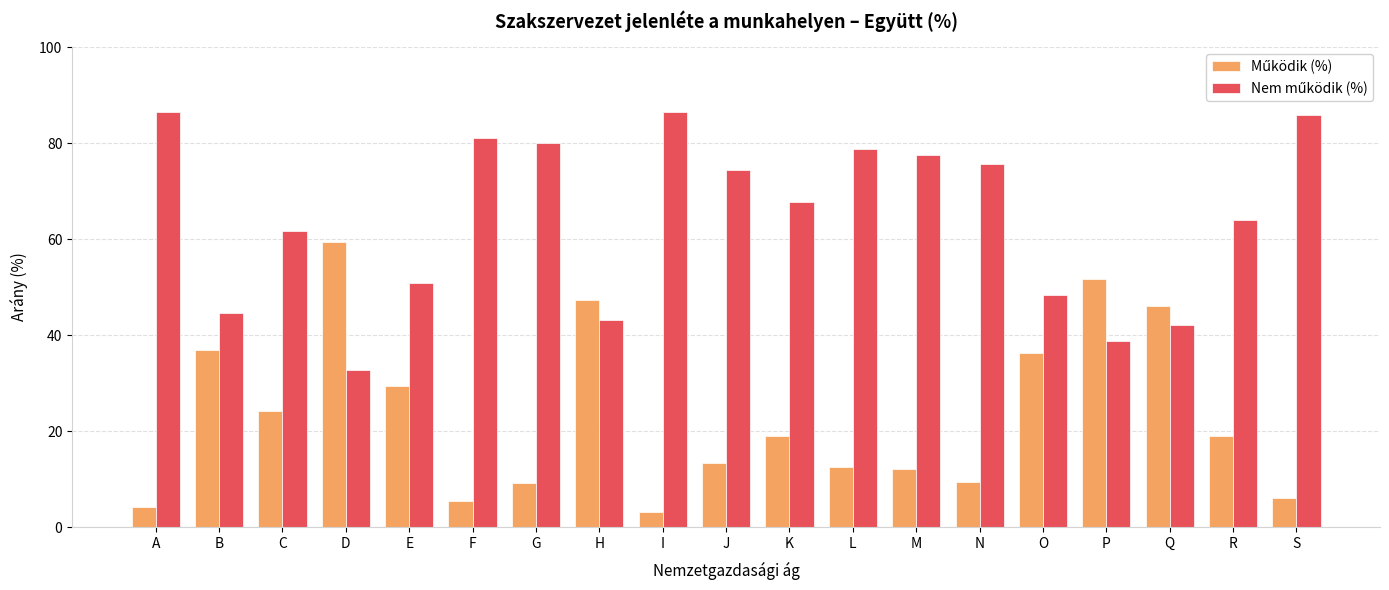

What is the maximum value shown in the chart?

86.5